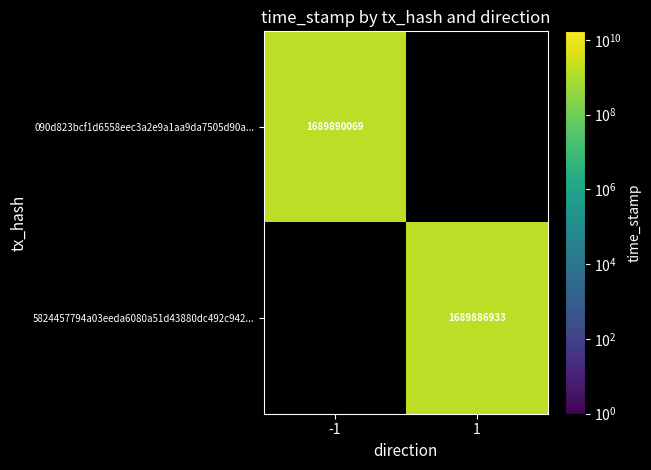

At how many categories does at least one series exceed 1689888195?

1